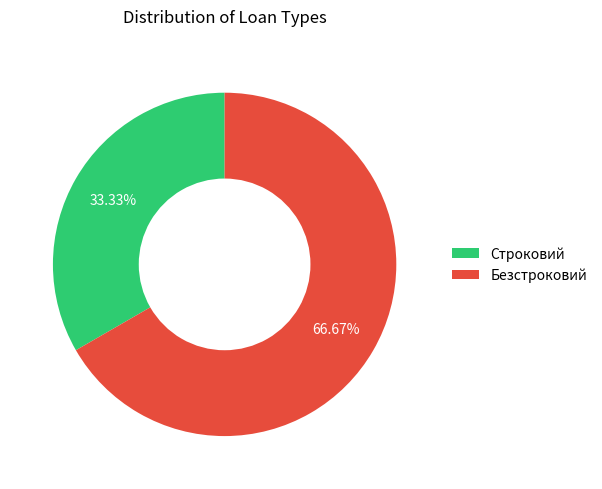

To the nearest percent, what is the combined percentage of Безстроковий and Строковий?

100%